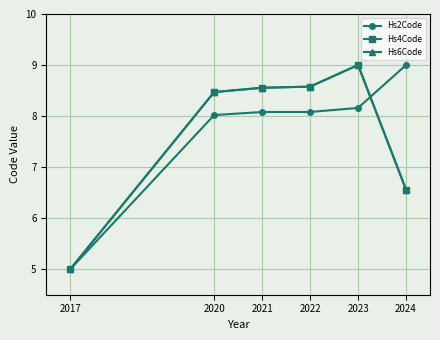

What is the value of the Hs4Code point at the 2nd from the left?

8.5